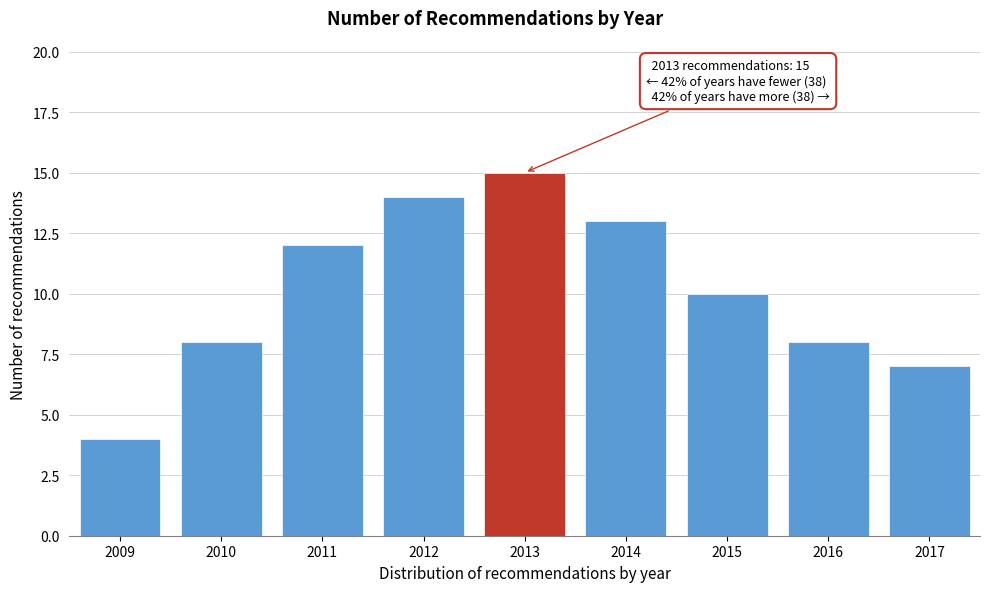

Reading left to right, transcribe all the data shown in this chart.

2009=4	2010=8	2011=12	2012=14	2013=15	2014=13	2015=10	2016=8	2017=7